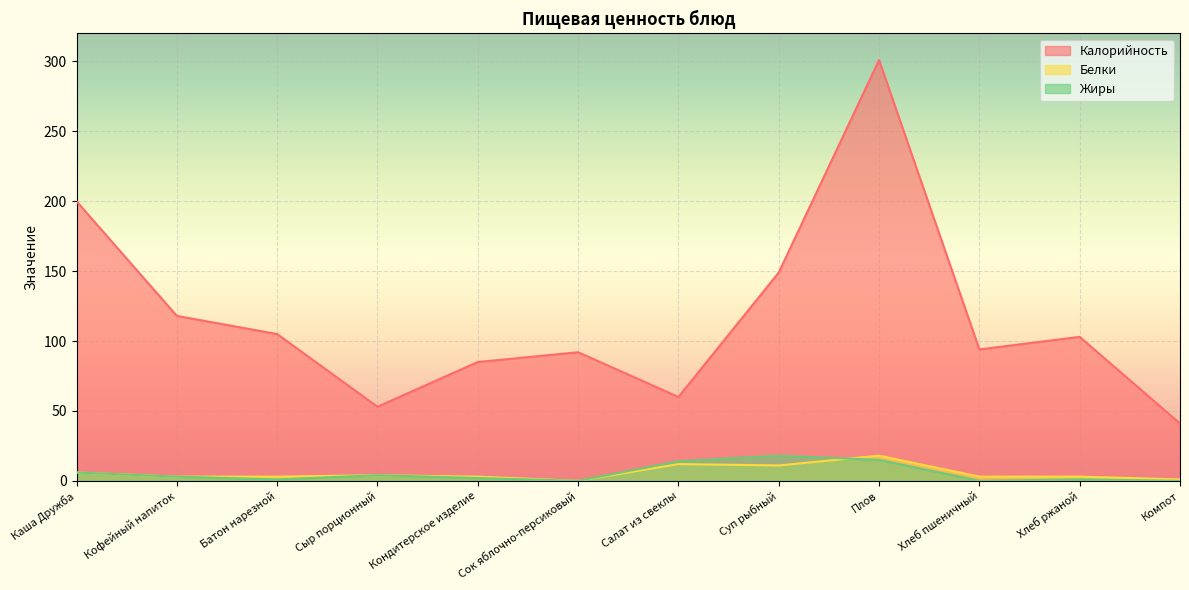

Which series has the widest spread of values?

Калорийность